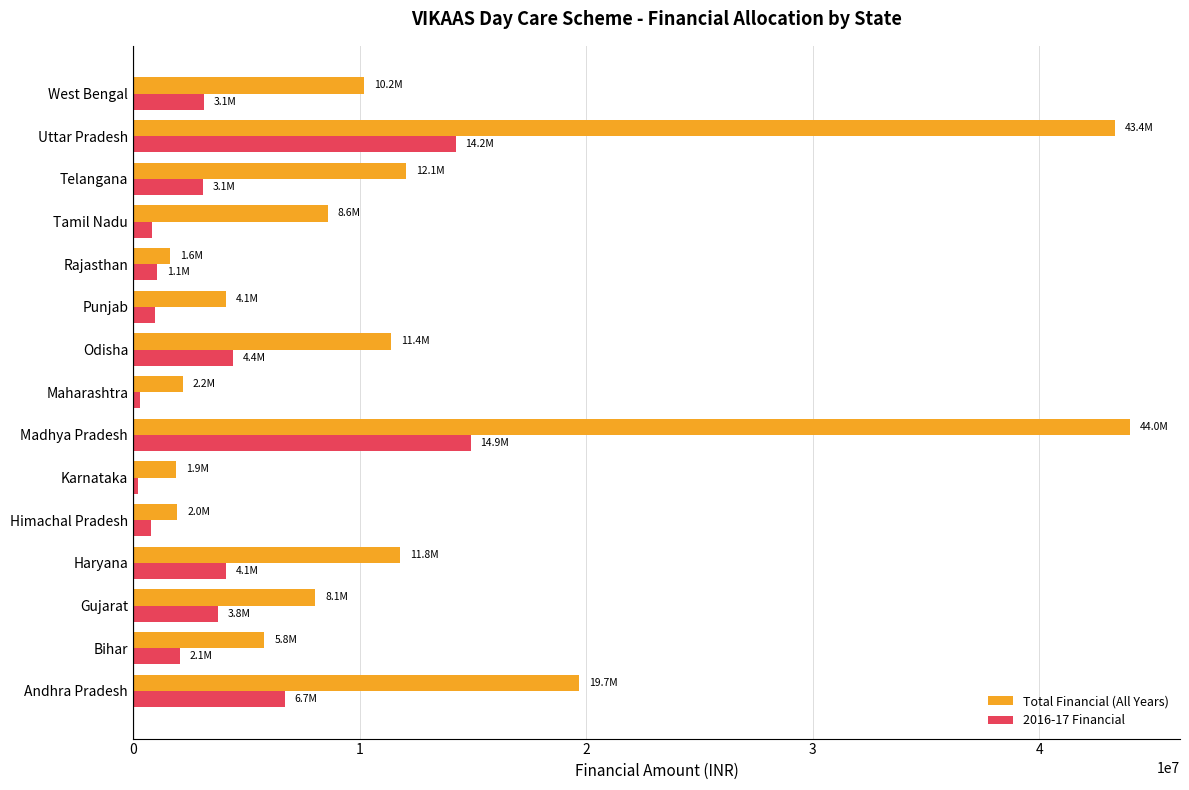

True or false: Total Financial (All Years) has a value of 6457371 at Punjab.

False